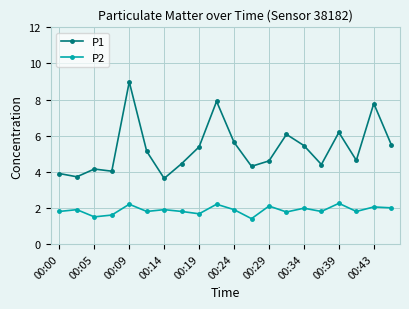

What is the maximum value shown in the chart?

9.0